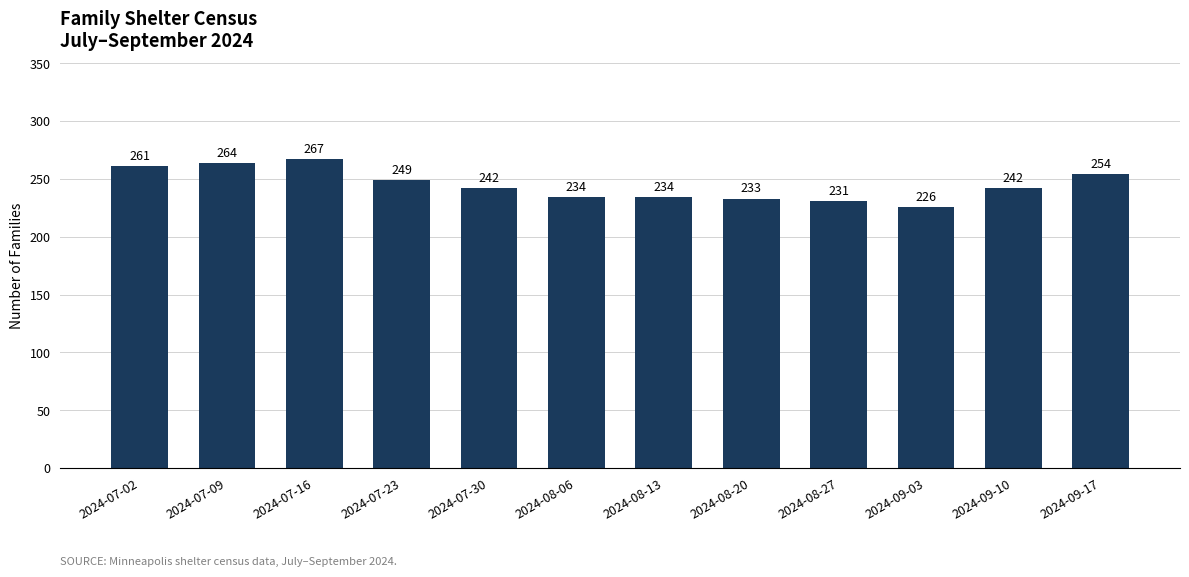

Reading right to left, transcribe all the data shown in this chart.

254	242	226	231	233	234	234	242	249	267	264	261